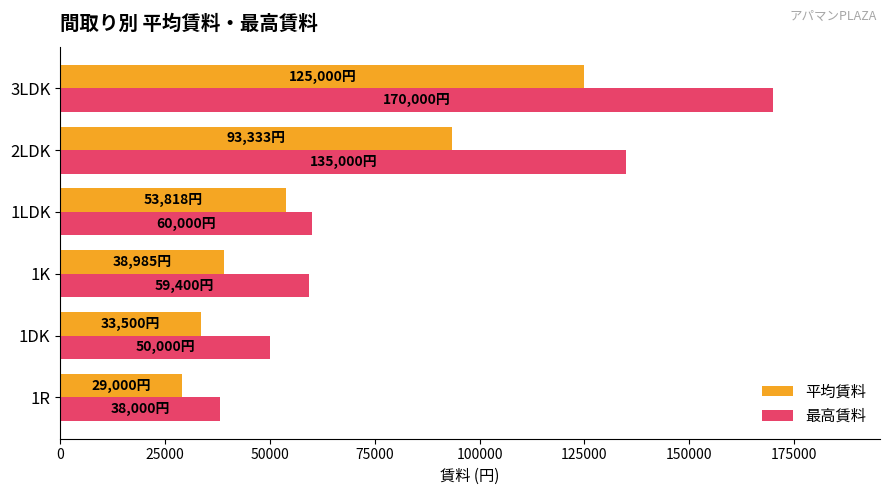

Between 1LDK and 2LDK, which series saw the biggest shift?

最高賃料